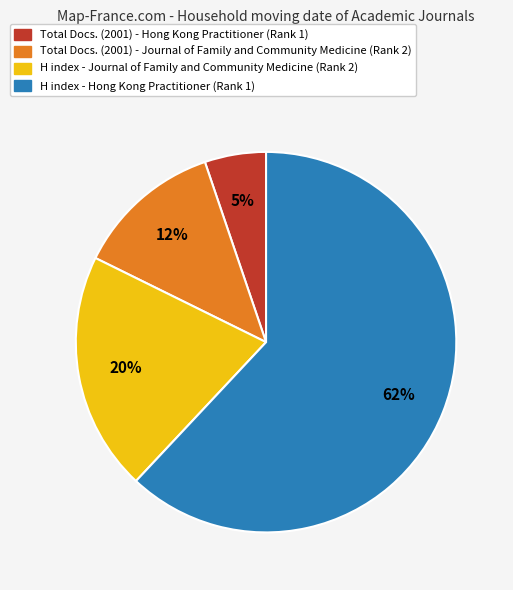

What is the largest slice in the pie chart?

H index - Hong Kong Practitioner